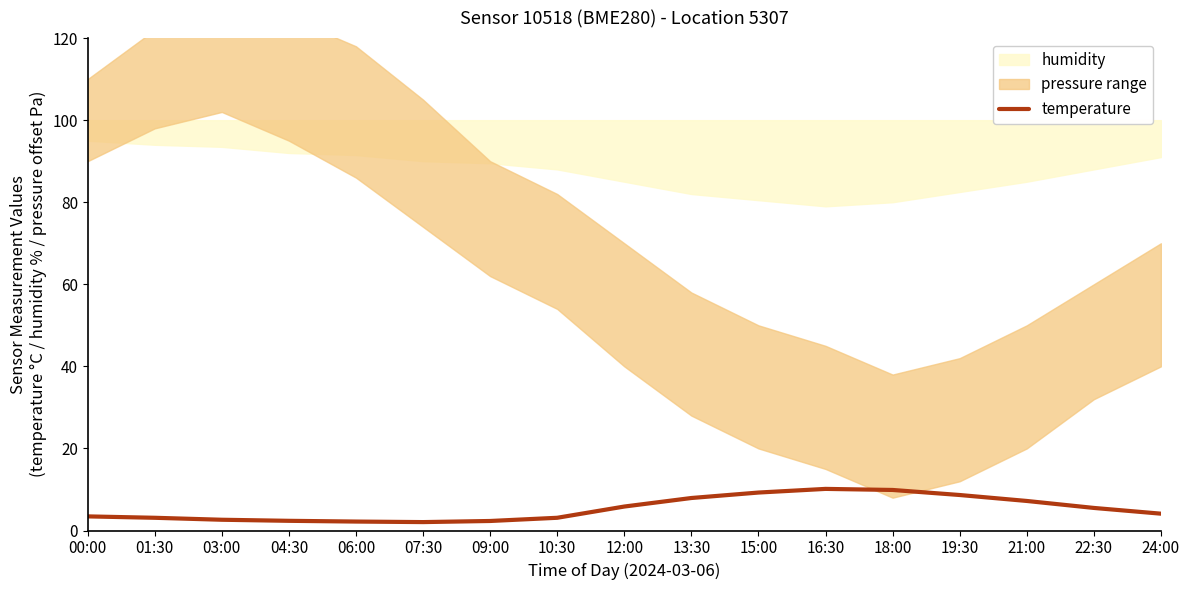

What is the minimum value shown in the chart?

2.0